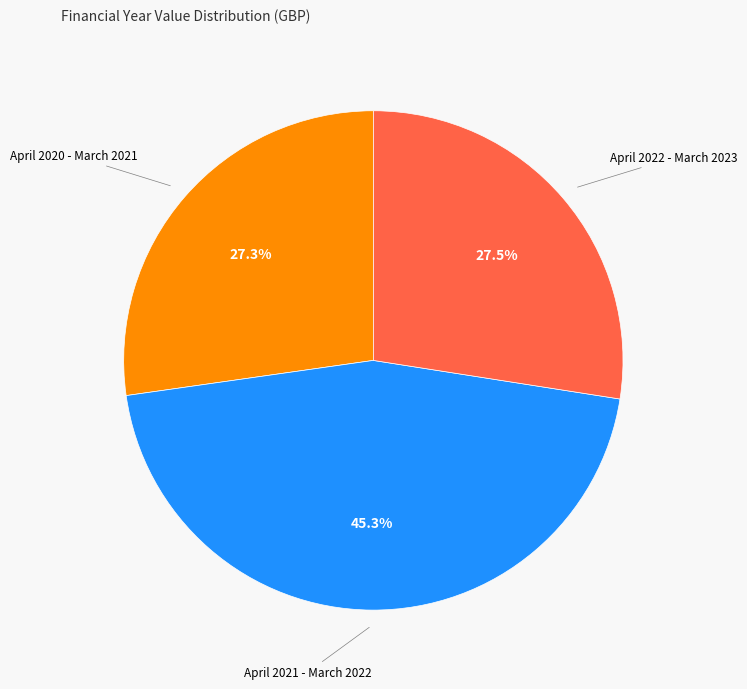

Does any single category account for the majority?

No